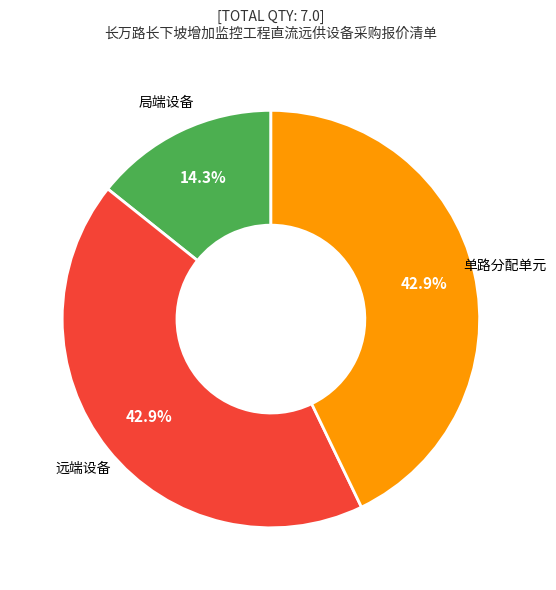

Between 局端设备 and 单路分配单元, which is larger?

单路分配单元